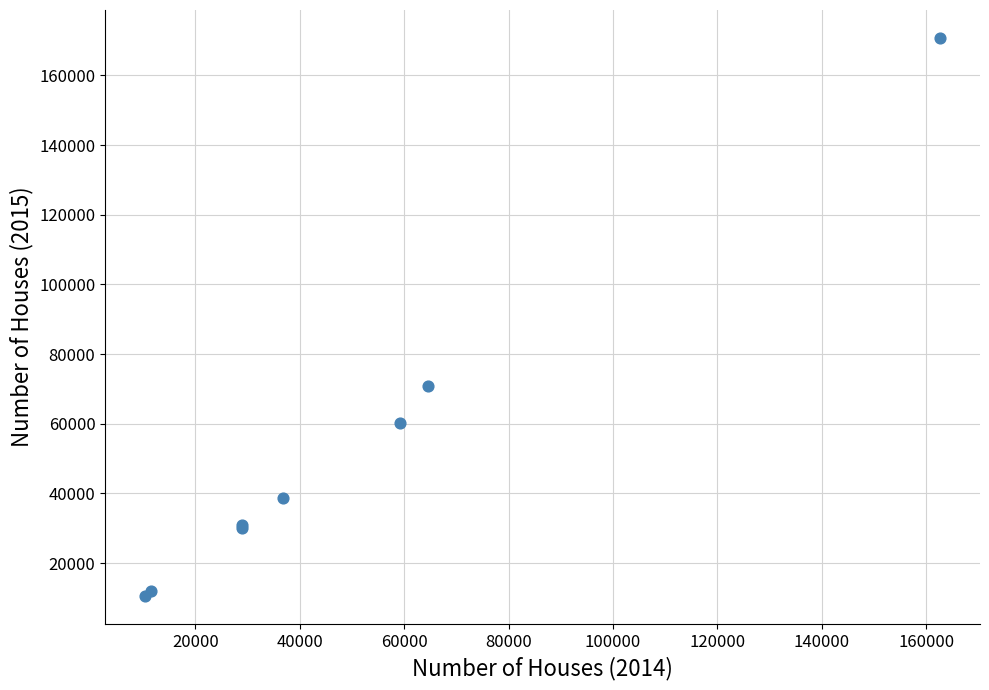

What Y value in the scatter plot is closest to 90627?

70852